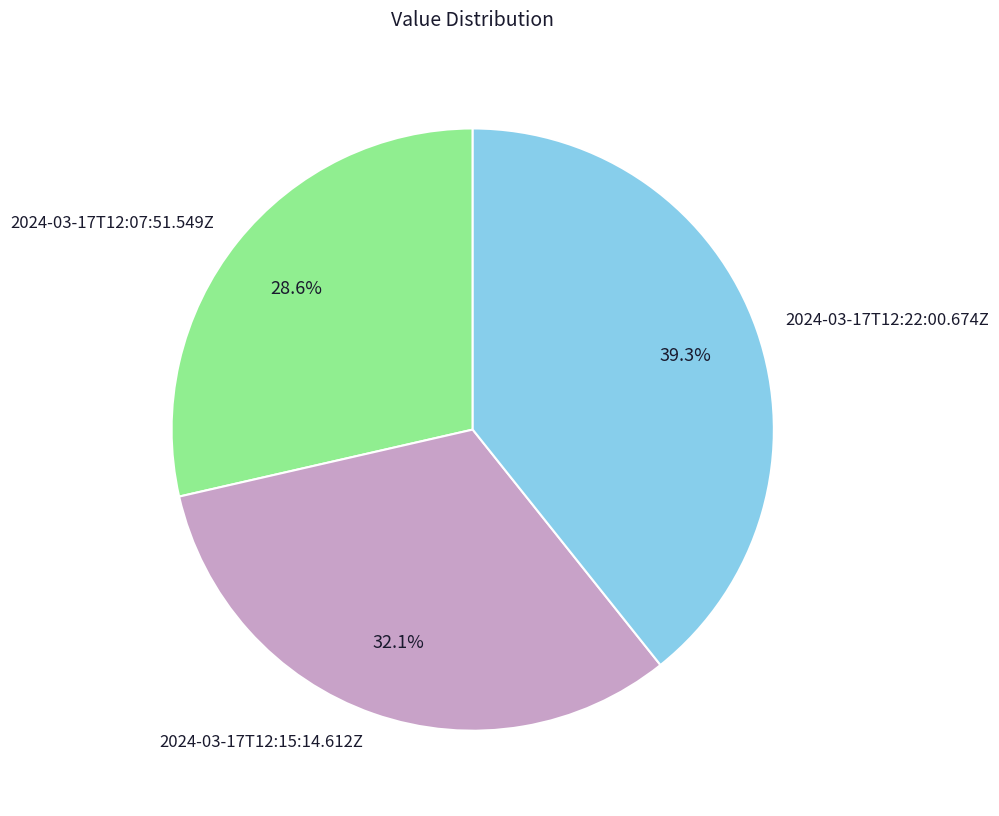

How many slices are in this pie chart?

3